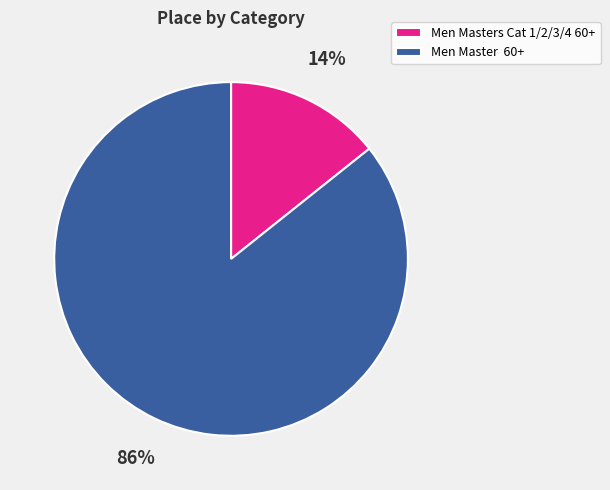

Which category accounts for the majority?

Men Master 60+